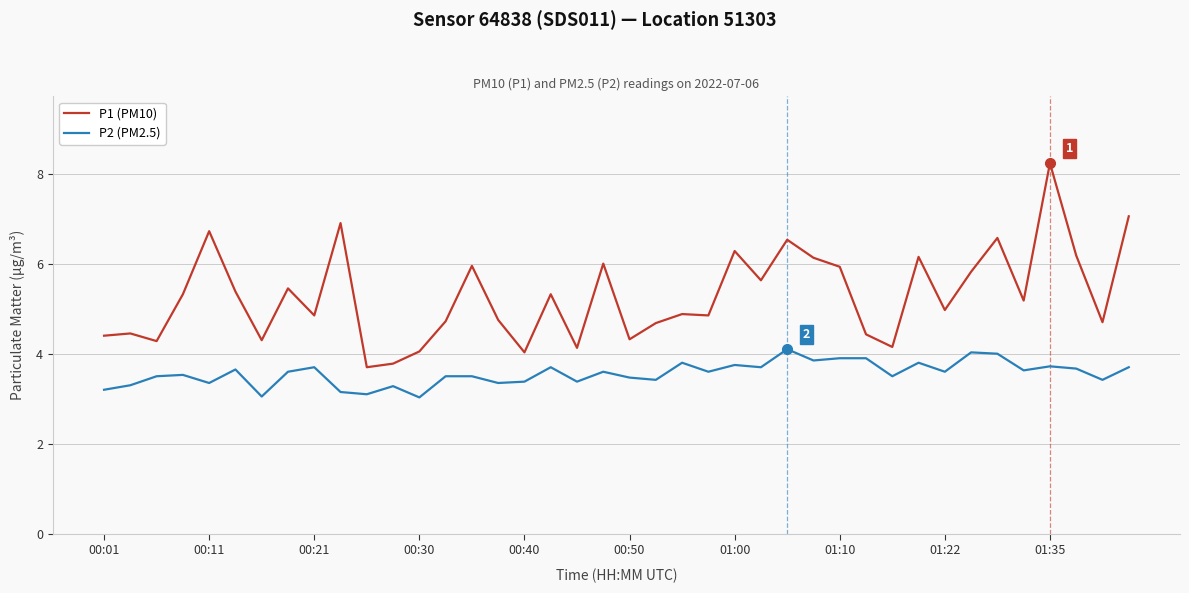

What are all the series names shown in the legend?

P1 (PM10), P2 (PM2.5)